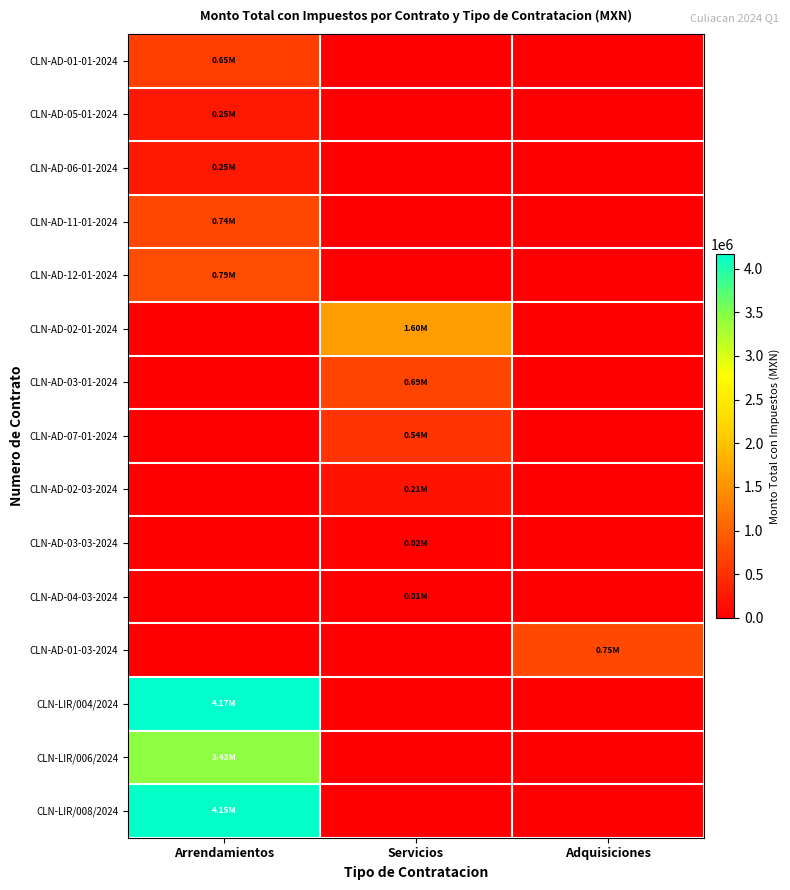

At how many categories does at least one series exceed 2571963?

1